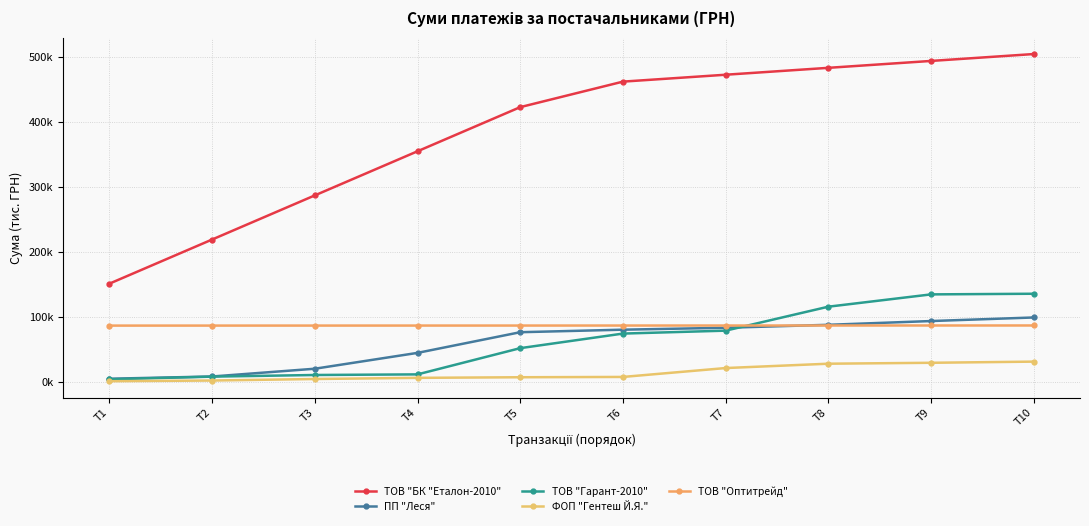

True or false: ПП "Леся" and ТОВ "БК "Еталон-2010" cross at least once.

False